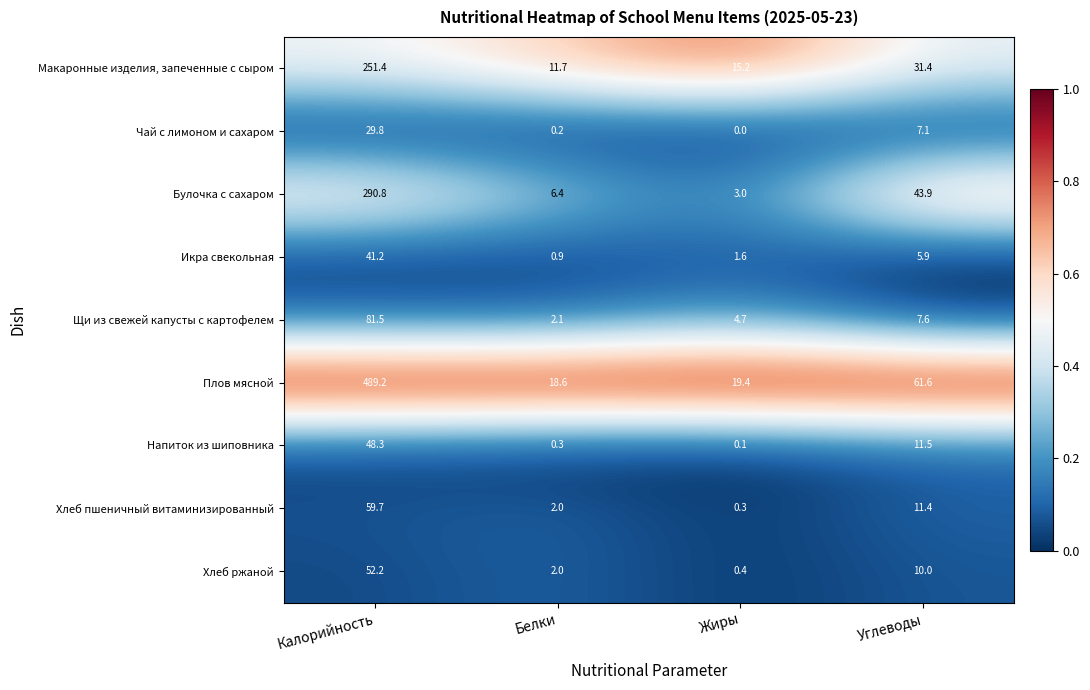

The Икра свекольная series shows 10.2 at Углеводы. True or false?

False